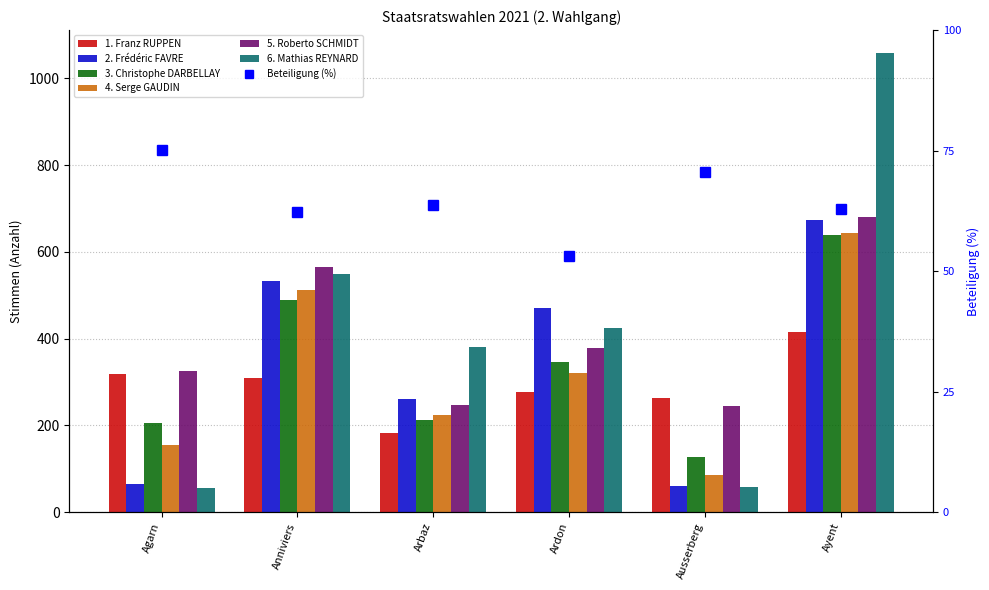

What is the sum of all 3. Christophe DARBELLAY values?

2018